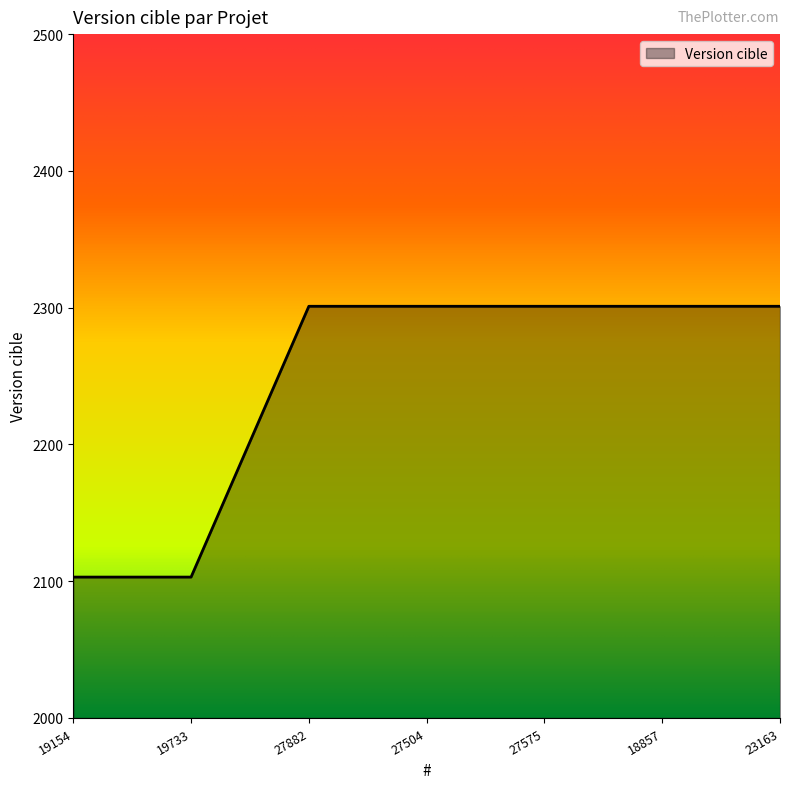

What is the ratio of the value at 27504 to the value at 27575?

1.0